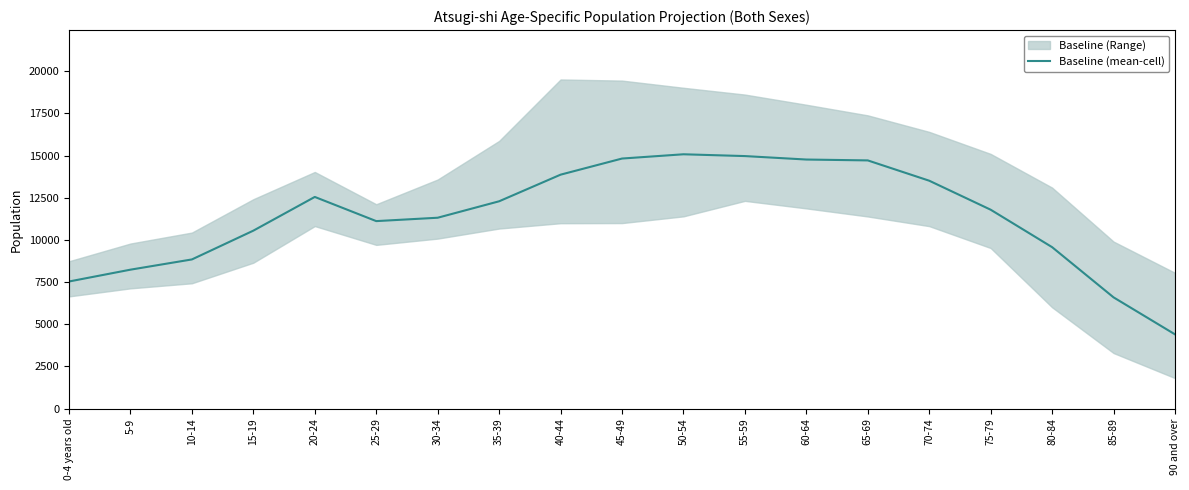

What is the ratio of the value at 15-19 to the value at 80-84?

1.1